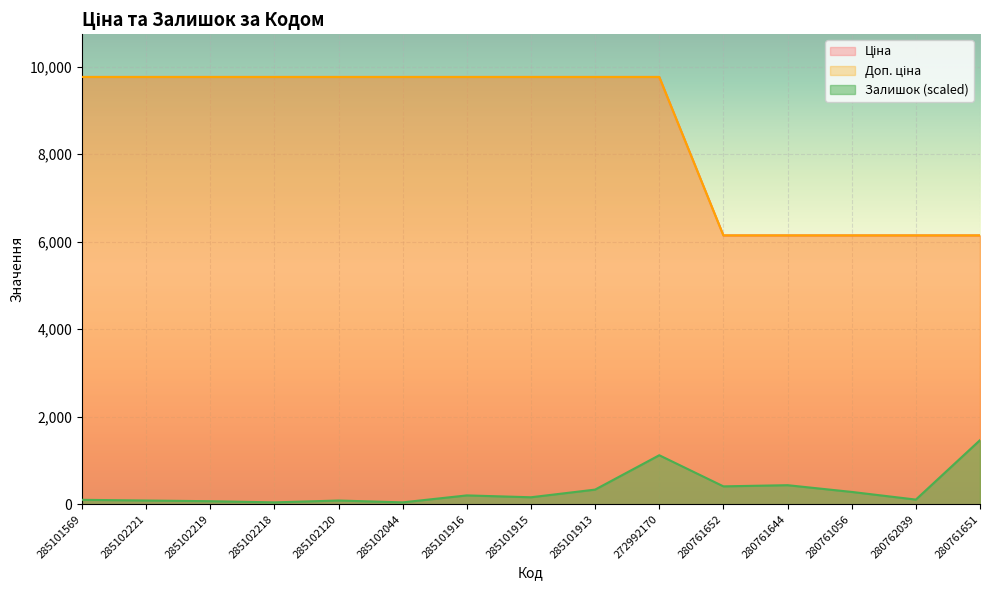

Which has a higher value, 280762039 or 280761056?

280762039